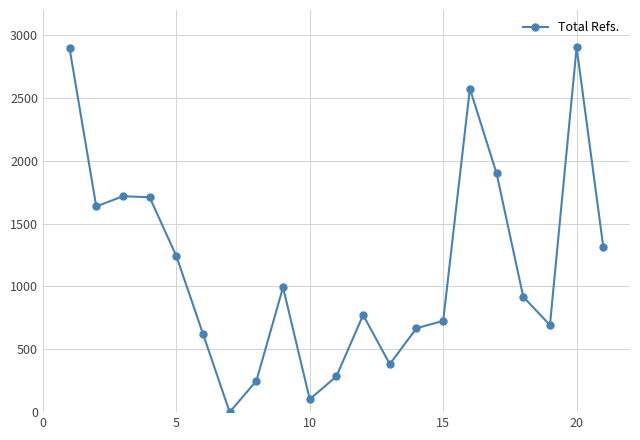

True or false: there are more than 0 points higher than both neighbors.

True